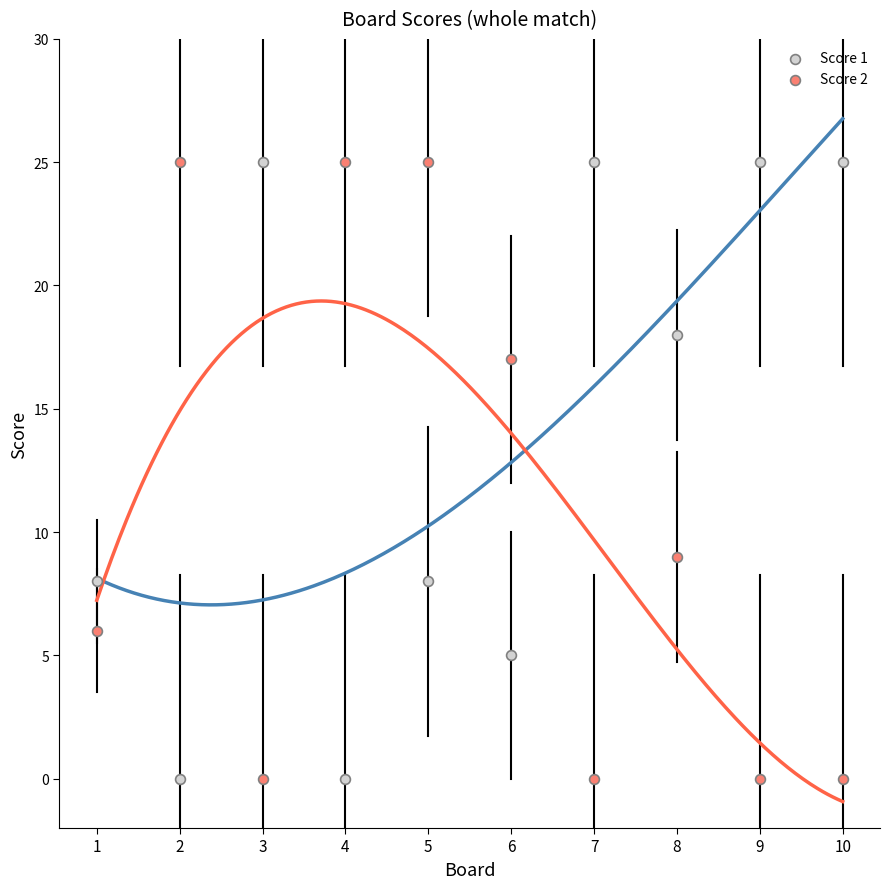

Across all series, what Y value is closest to 12?

9